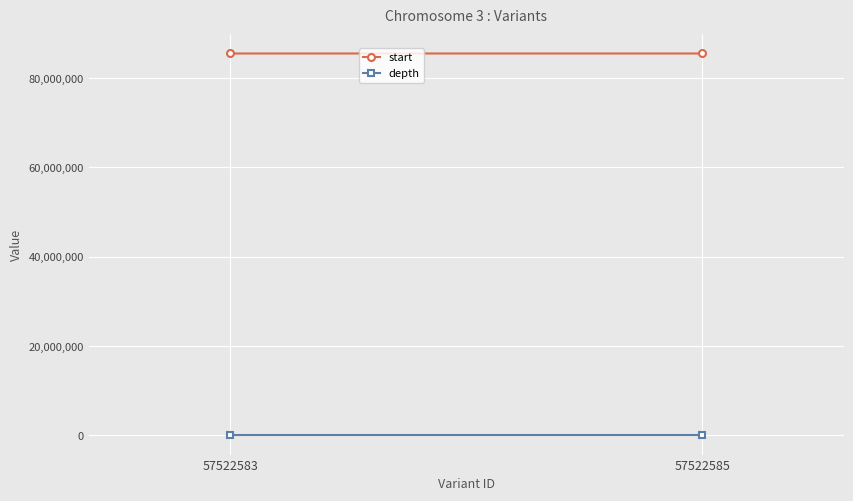

At which category is the sum across all series the highest?

57522585